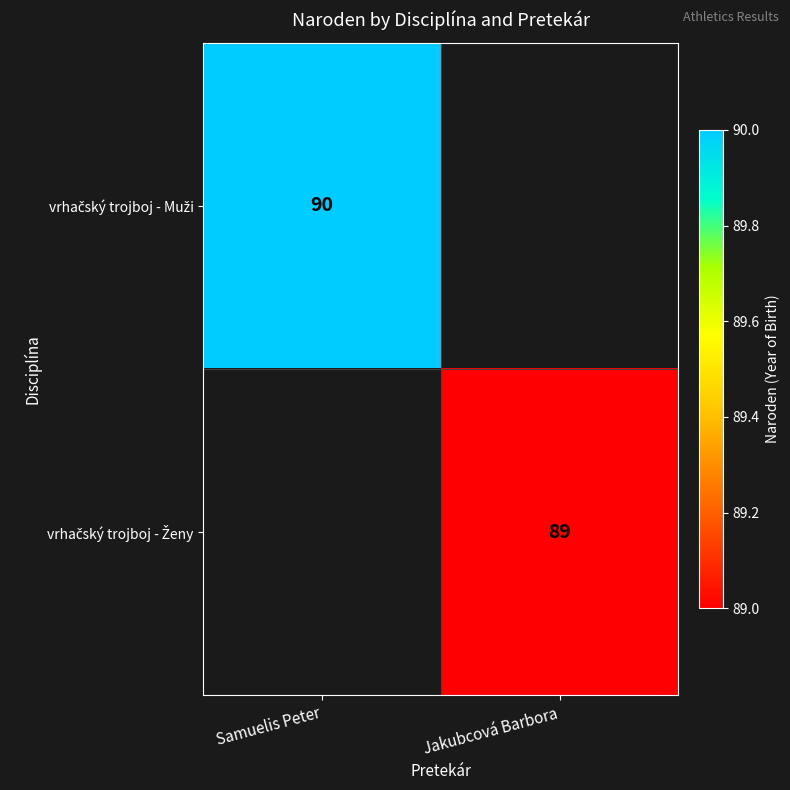

Which category has the highest value across all series?

Samuelis Peter